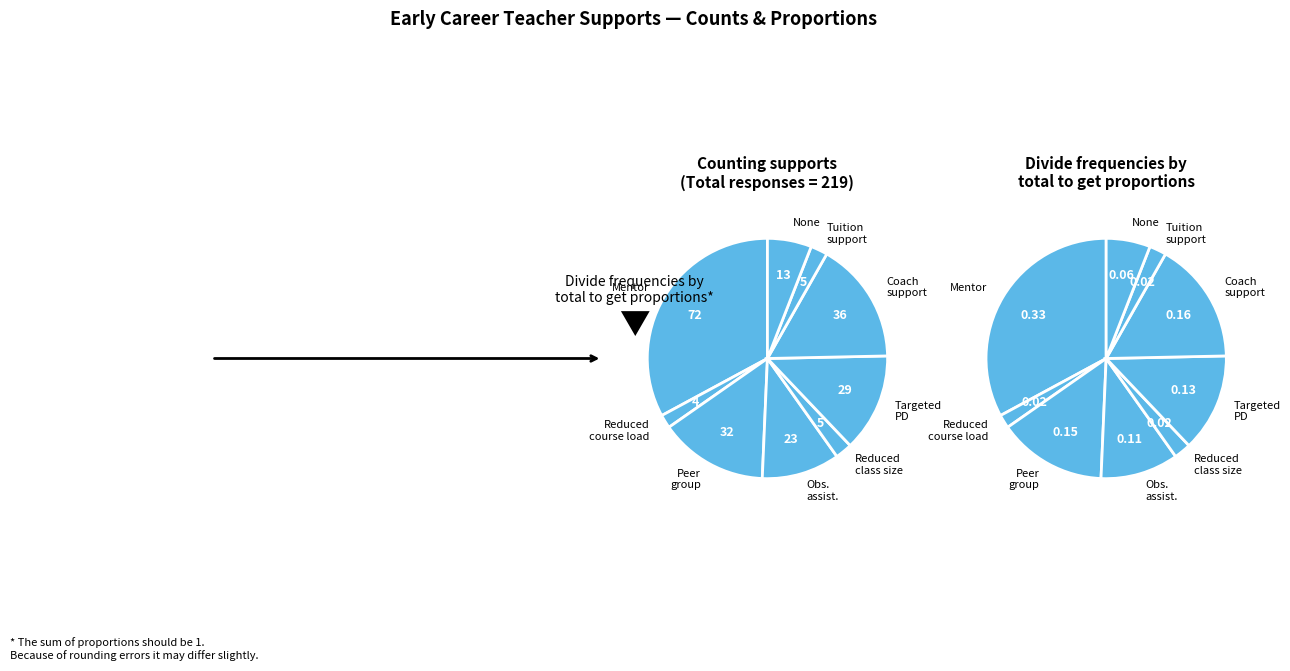

What is the smallest slice in the pie chart?

Reduced course load